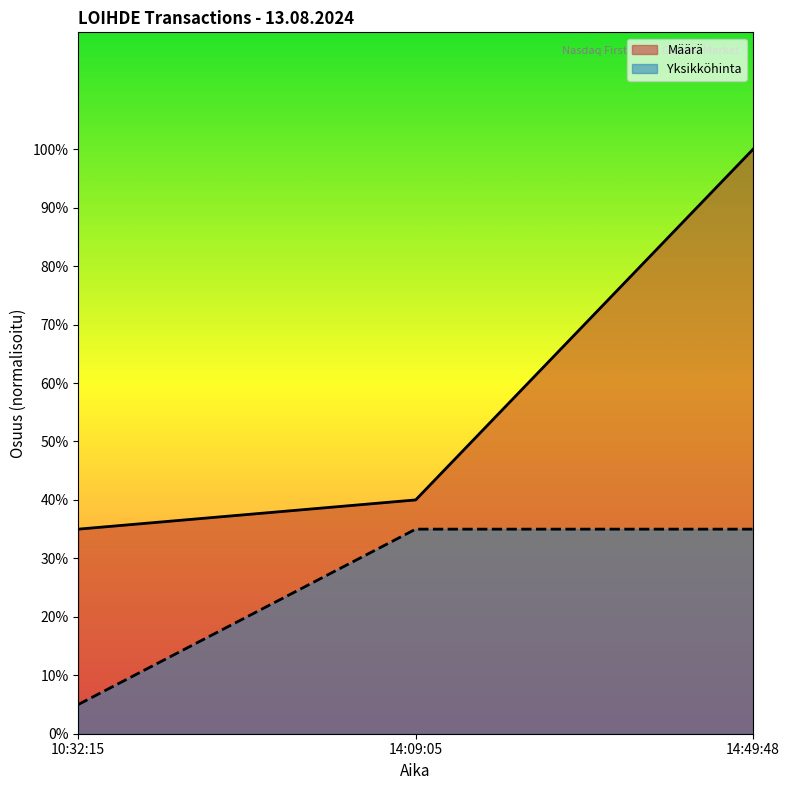

Rank the series at 14:09:05 from lowest to highest value.

Yksikköhinta, Määrä